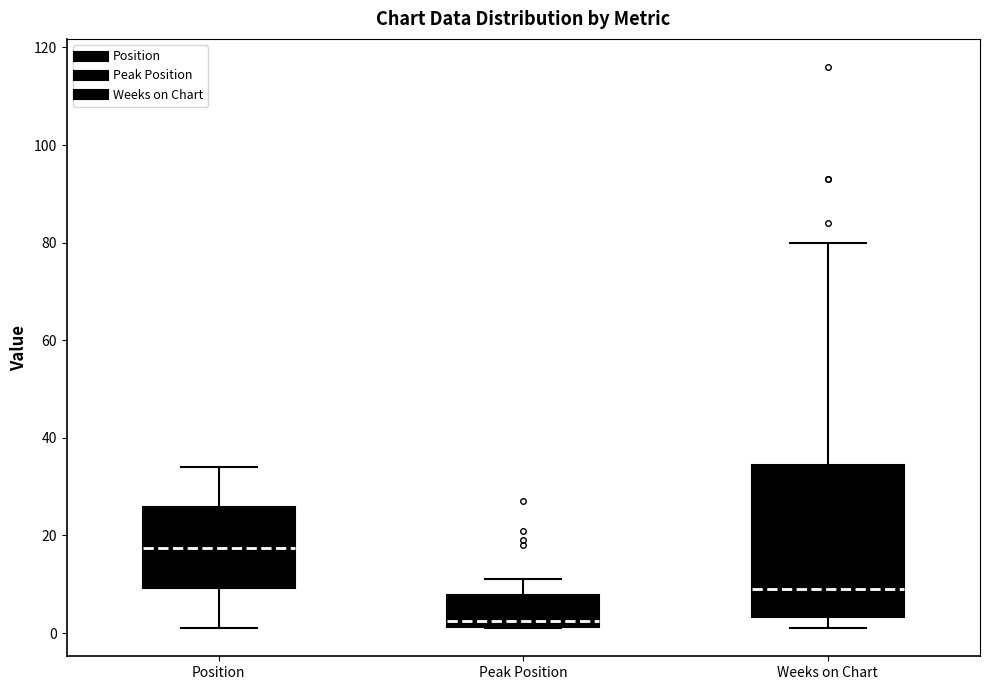

Which box is the tallest, from its lower edge to its upper edge?

Weeks on Chart